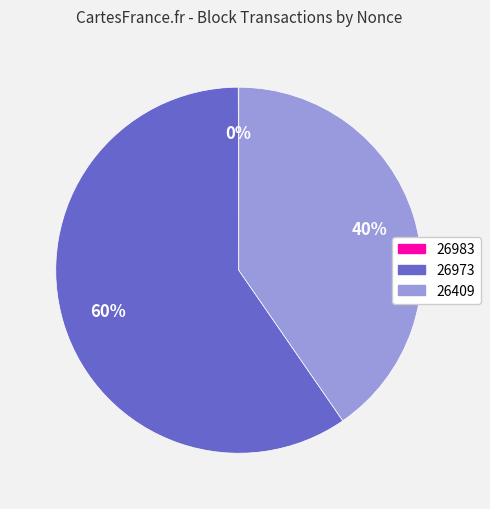

What is the largest slice in the pie chart?

26973